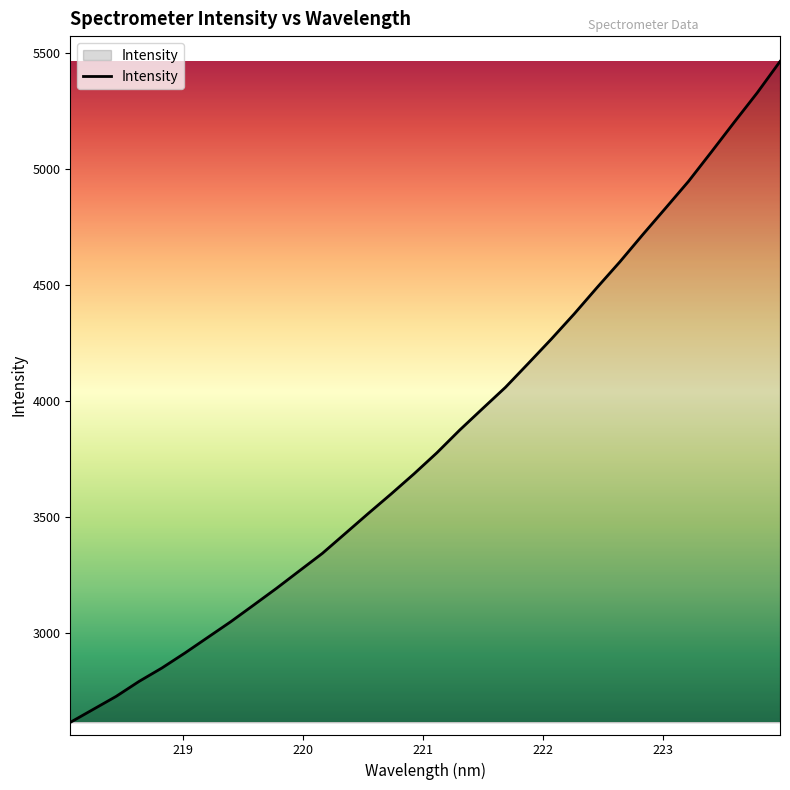

What is the minimum value shown in the chart?

2614.2